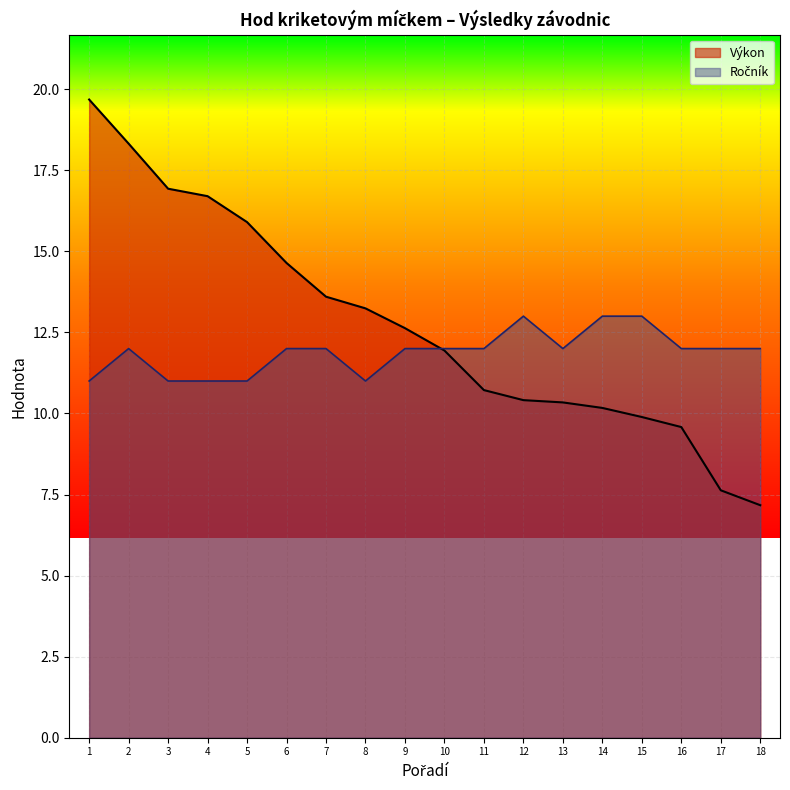

What is the spread (max minus min) of values at 11?

1.3